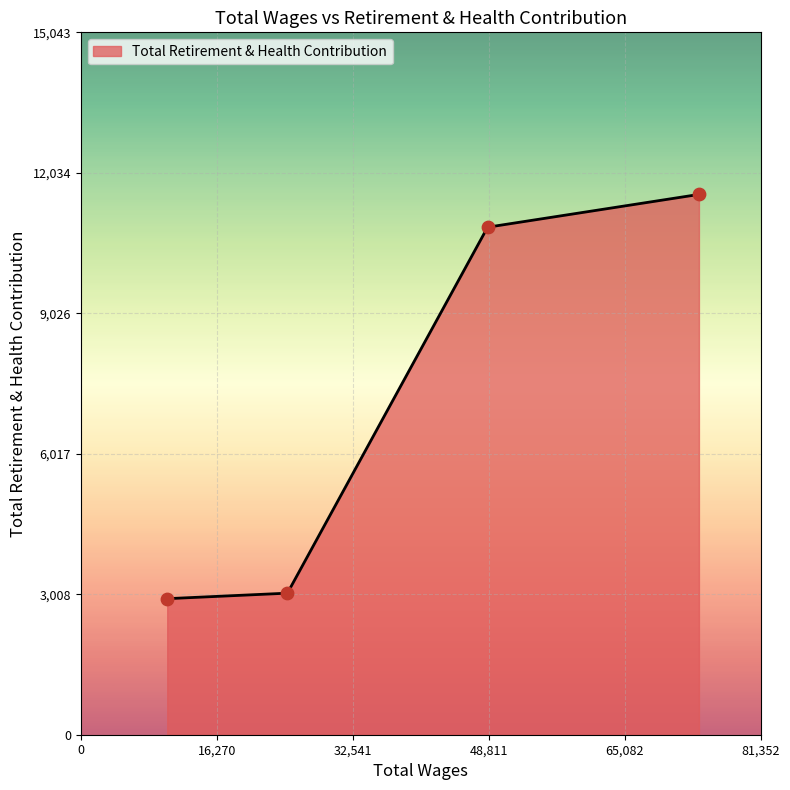

What is the maximum value shown in the chart?

11572